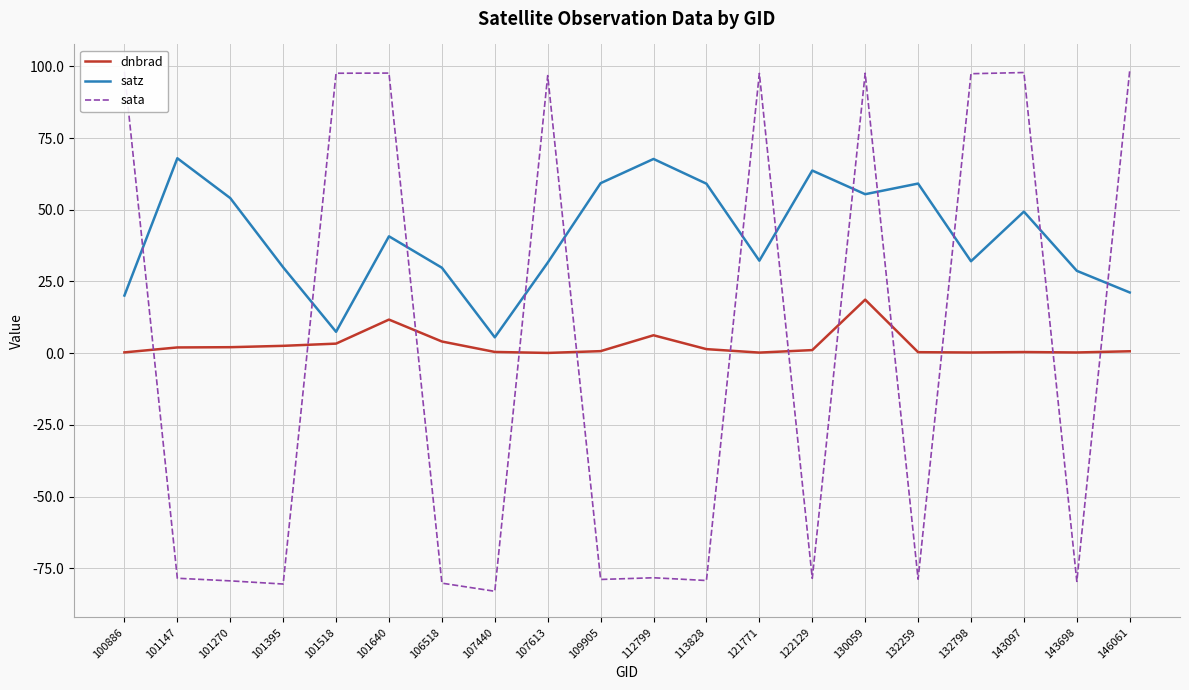

What is the approximate value of dnbrad at 122129?

1.1